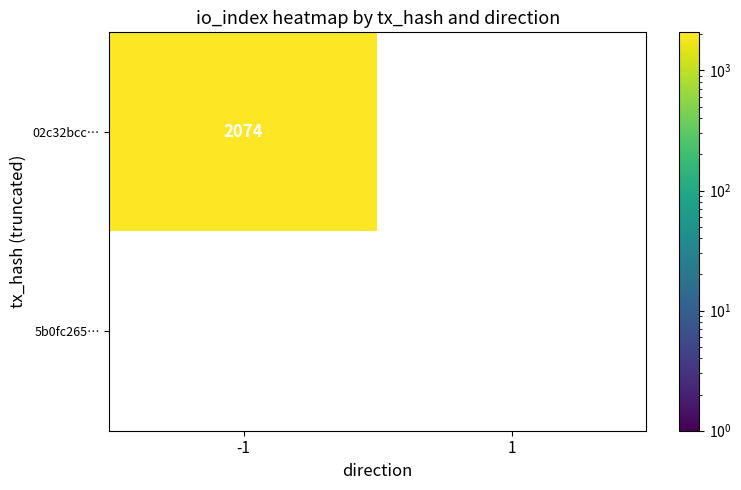

True or false: 5b0fc265faea52ff9d00c60e29477cdf1f86abc has a value of 0 at io_index.

True